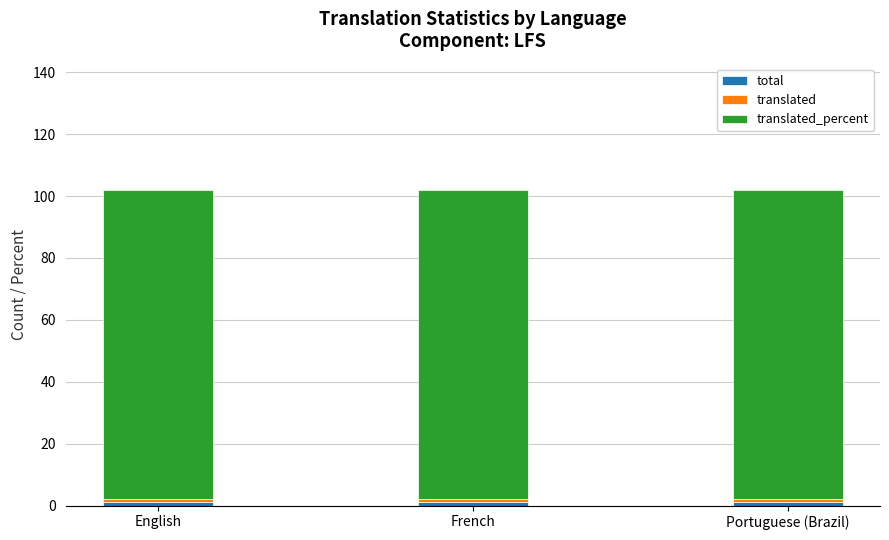

What is the label of the 2nd bar from the left?

French